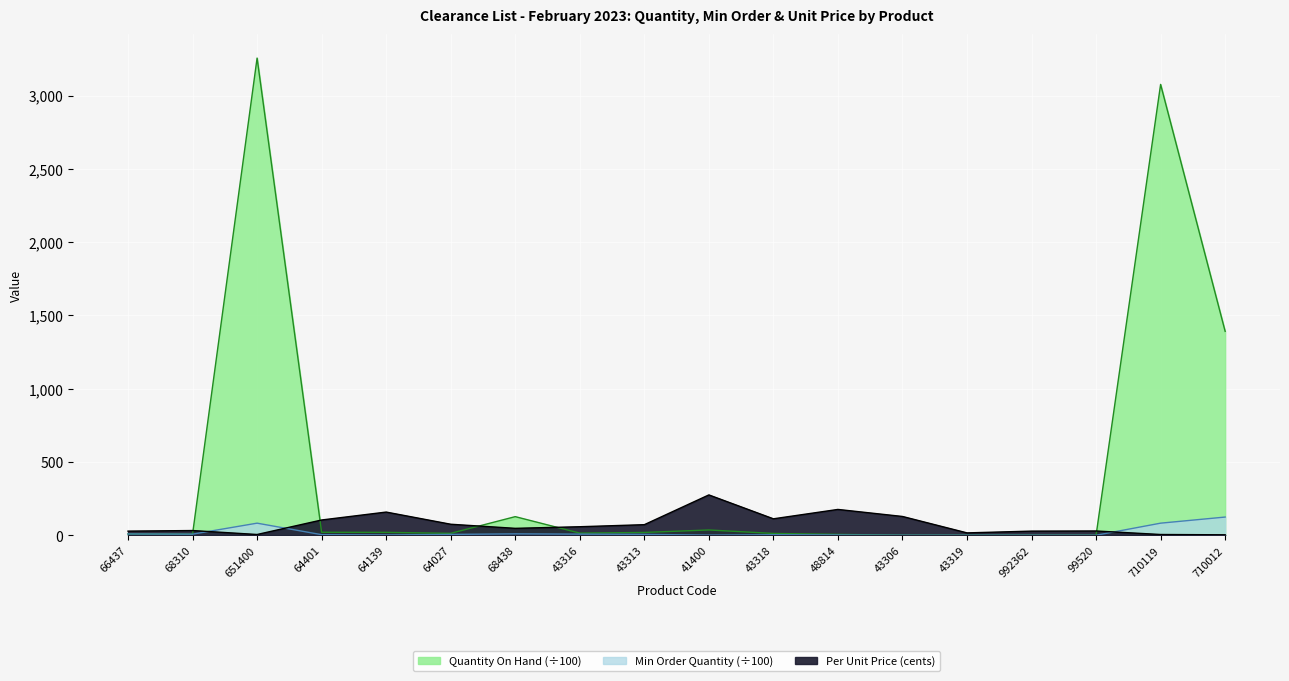

What is the difference between the Min Order Quantity values at 66437 and 710119?

73.7